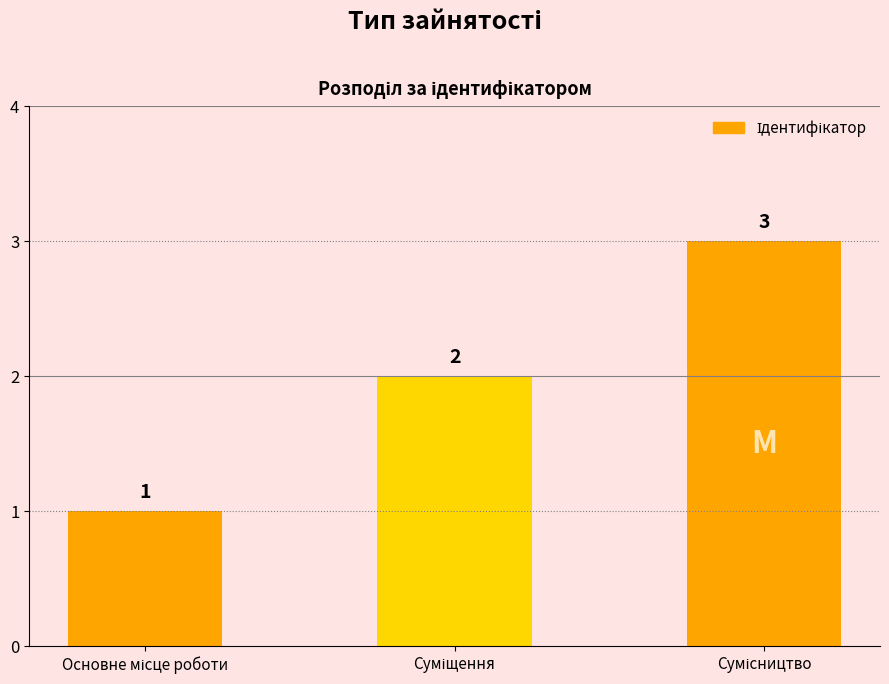

Count the values in the range 1 to 3.

3